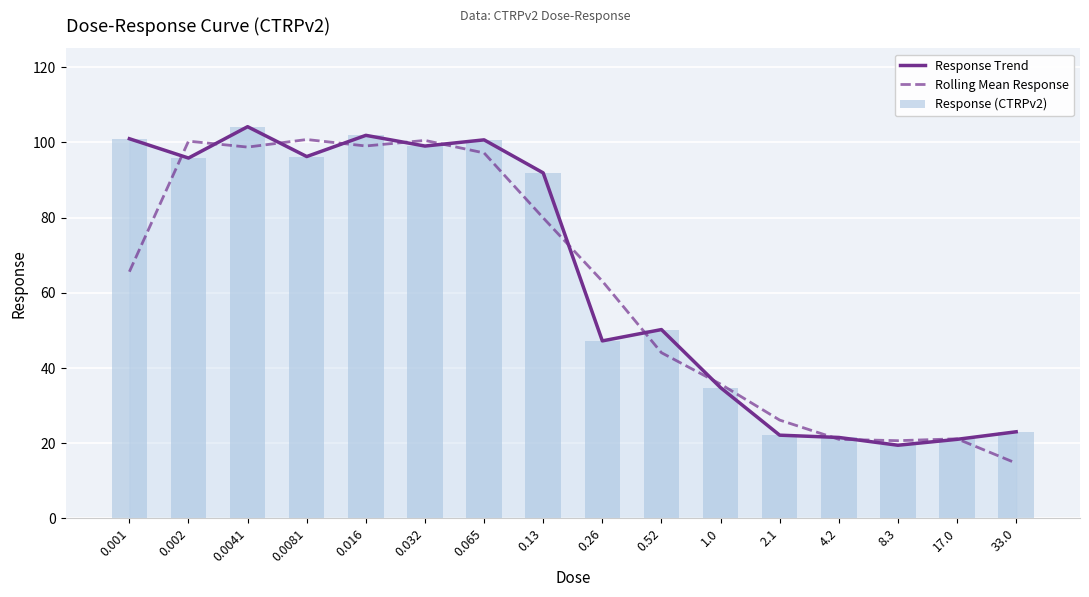

What is the minimum value shown in the chart?

14.7